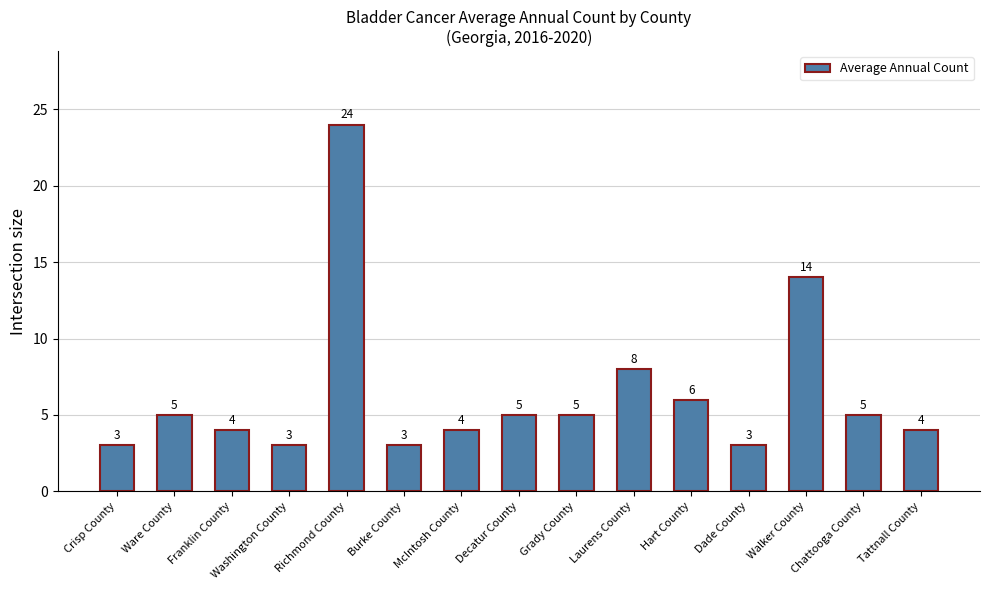

Count the number of categories in the chart.

15